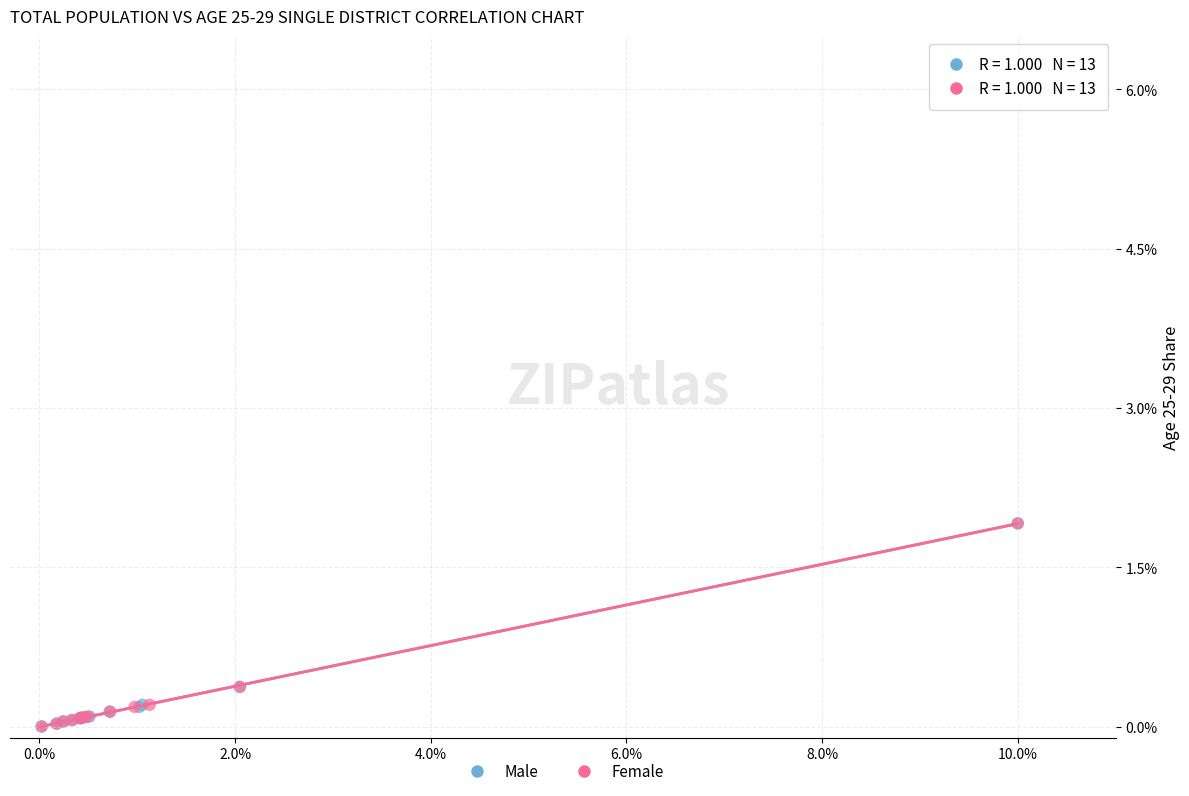

What are all the series names shown in the legend?

Male, Female